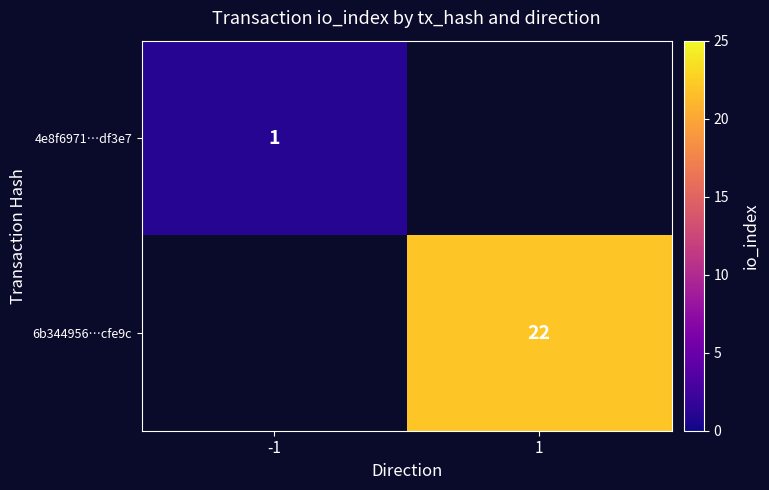

The value of 6b344956…cfe9c at 1 is 33. True or false?

False